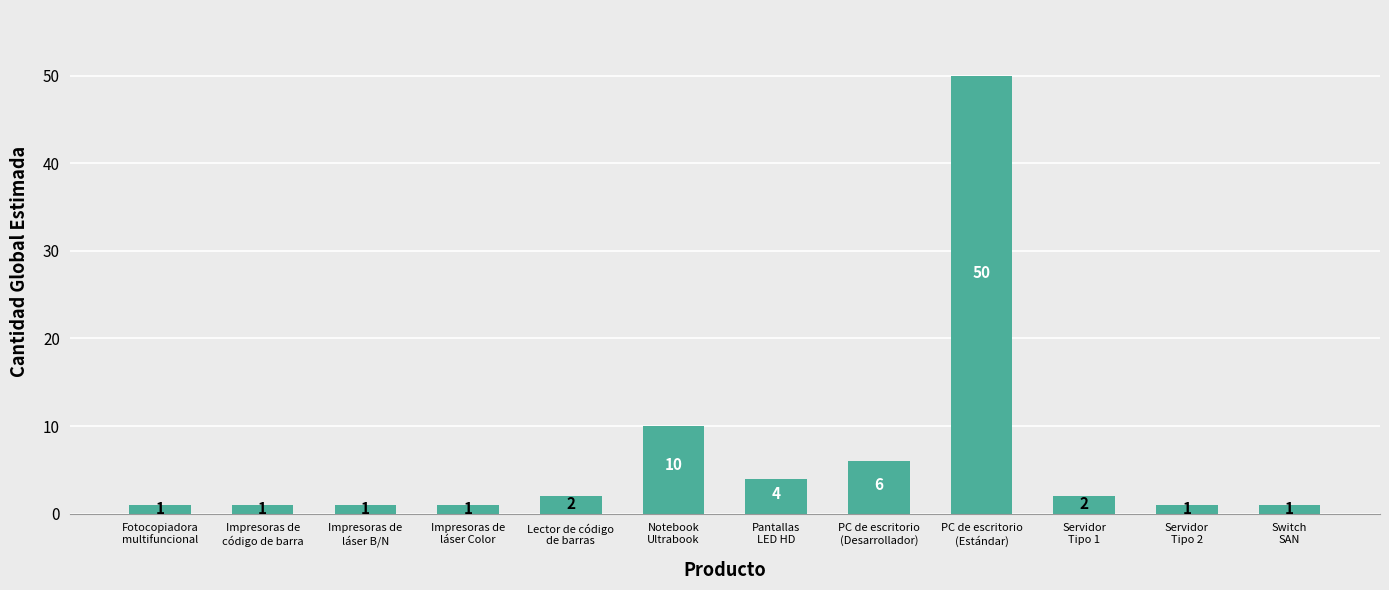

Reading right to left, extract all data points from this chart.

1	1	2	50	6	4	10	2	1	1	1	1